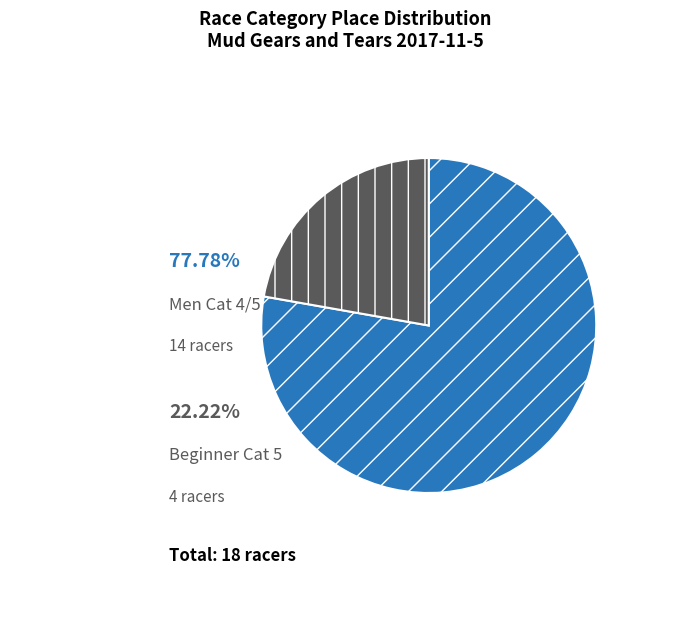

Does Beginner Cat 5 represent more than half of the total?

No